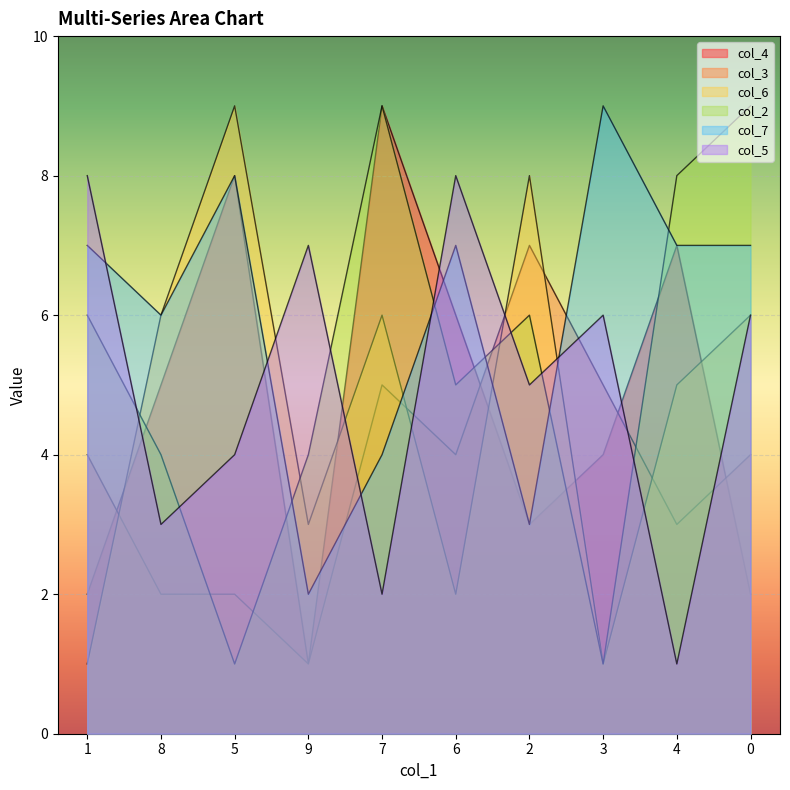

Where does the col_5 series first go above 6?

1